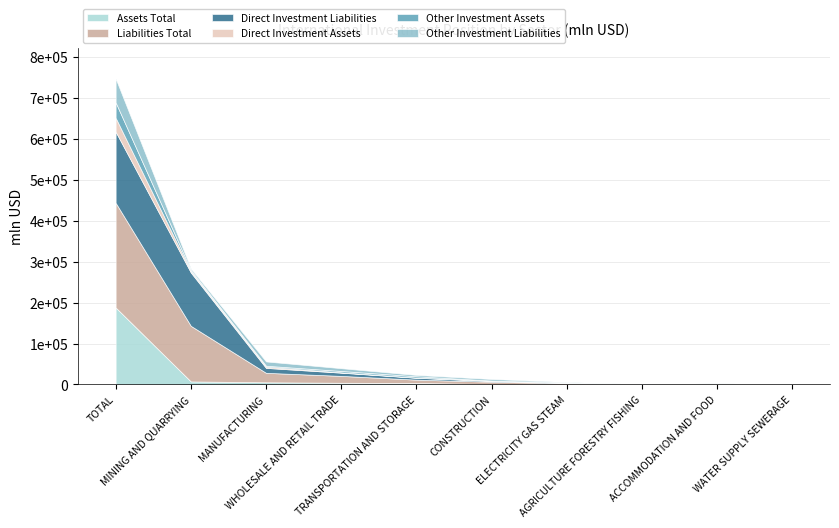

Is it true that Direct Investment Assets equals 14042.4 at AGRICULTURE FORESTRY FISHING?

False